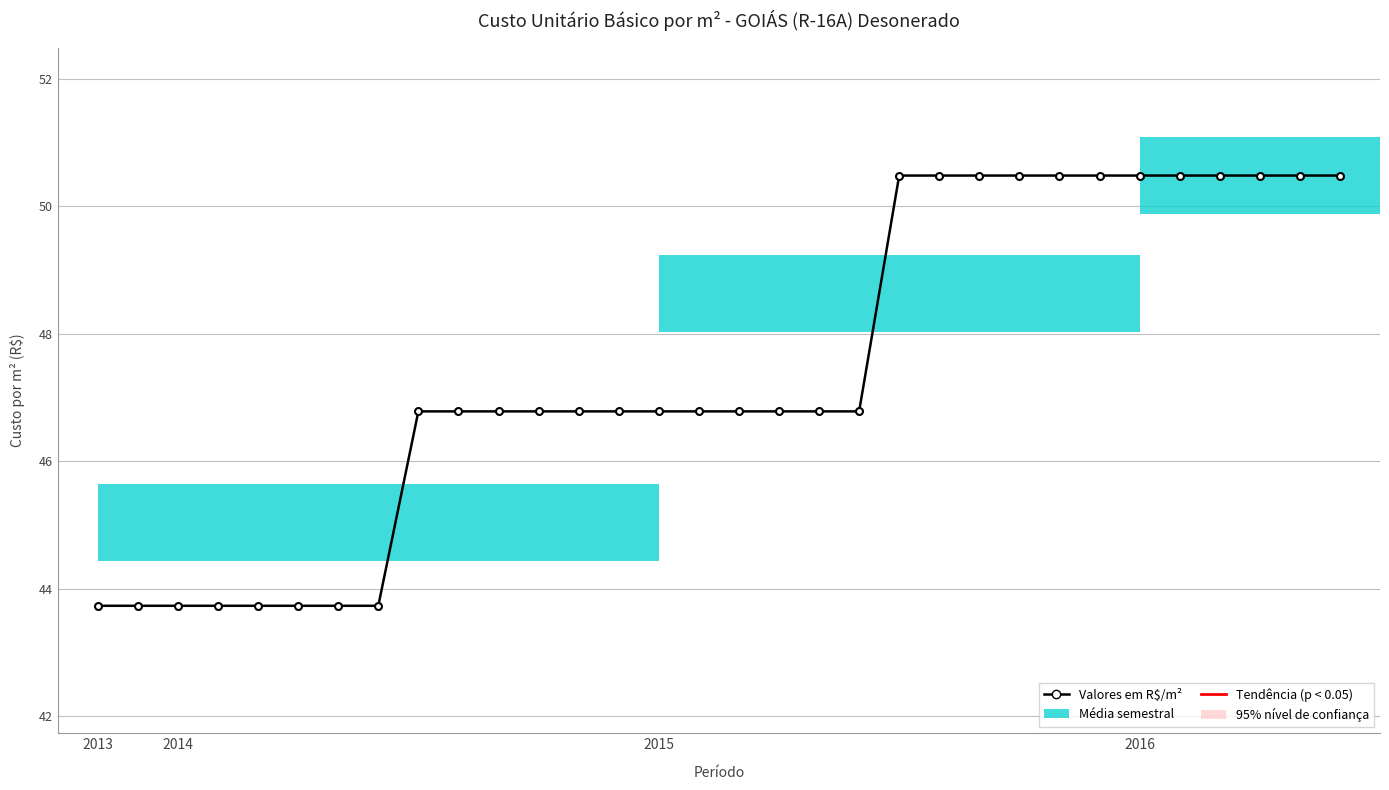

Between 6 and 16, which is larger?

16